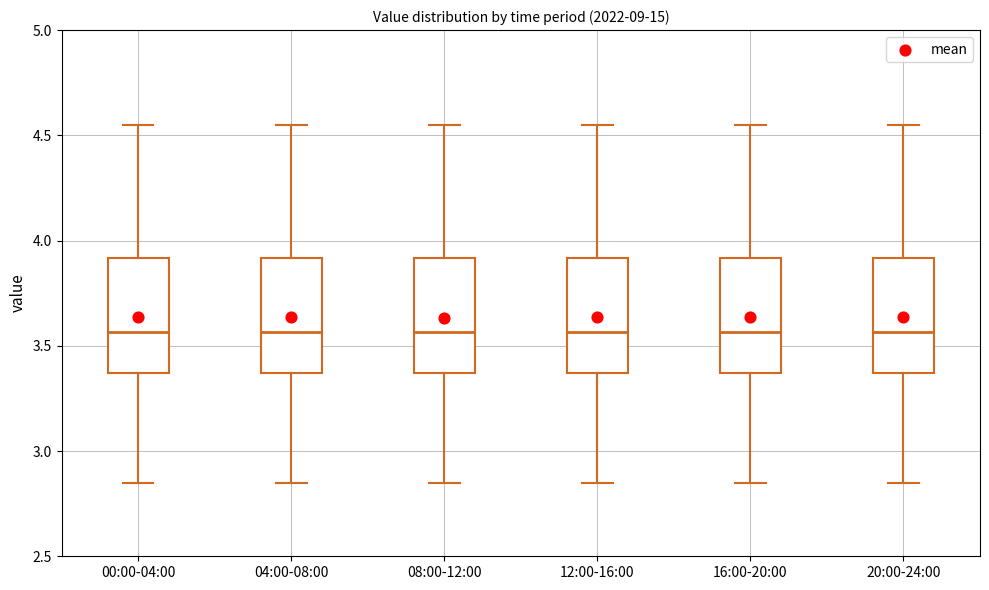

Where is the lower edge of the box for 12:00-16:00 on the y-axis? The values are not printed on the chart, so give them approximately, as read against the axis.

3.35